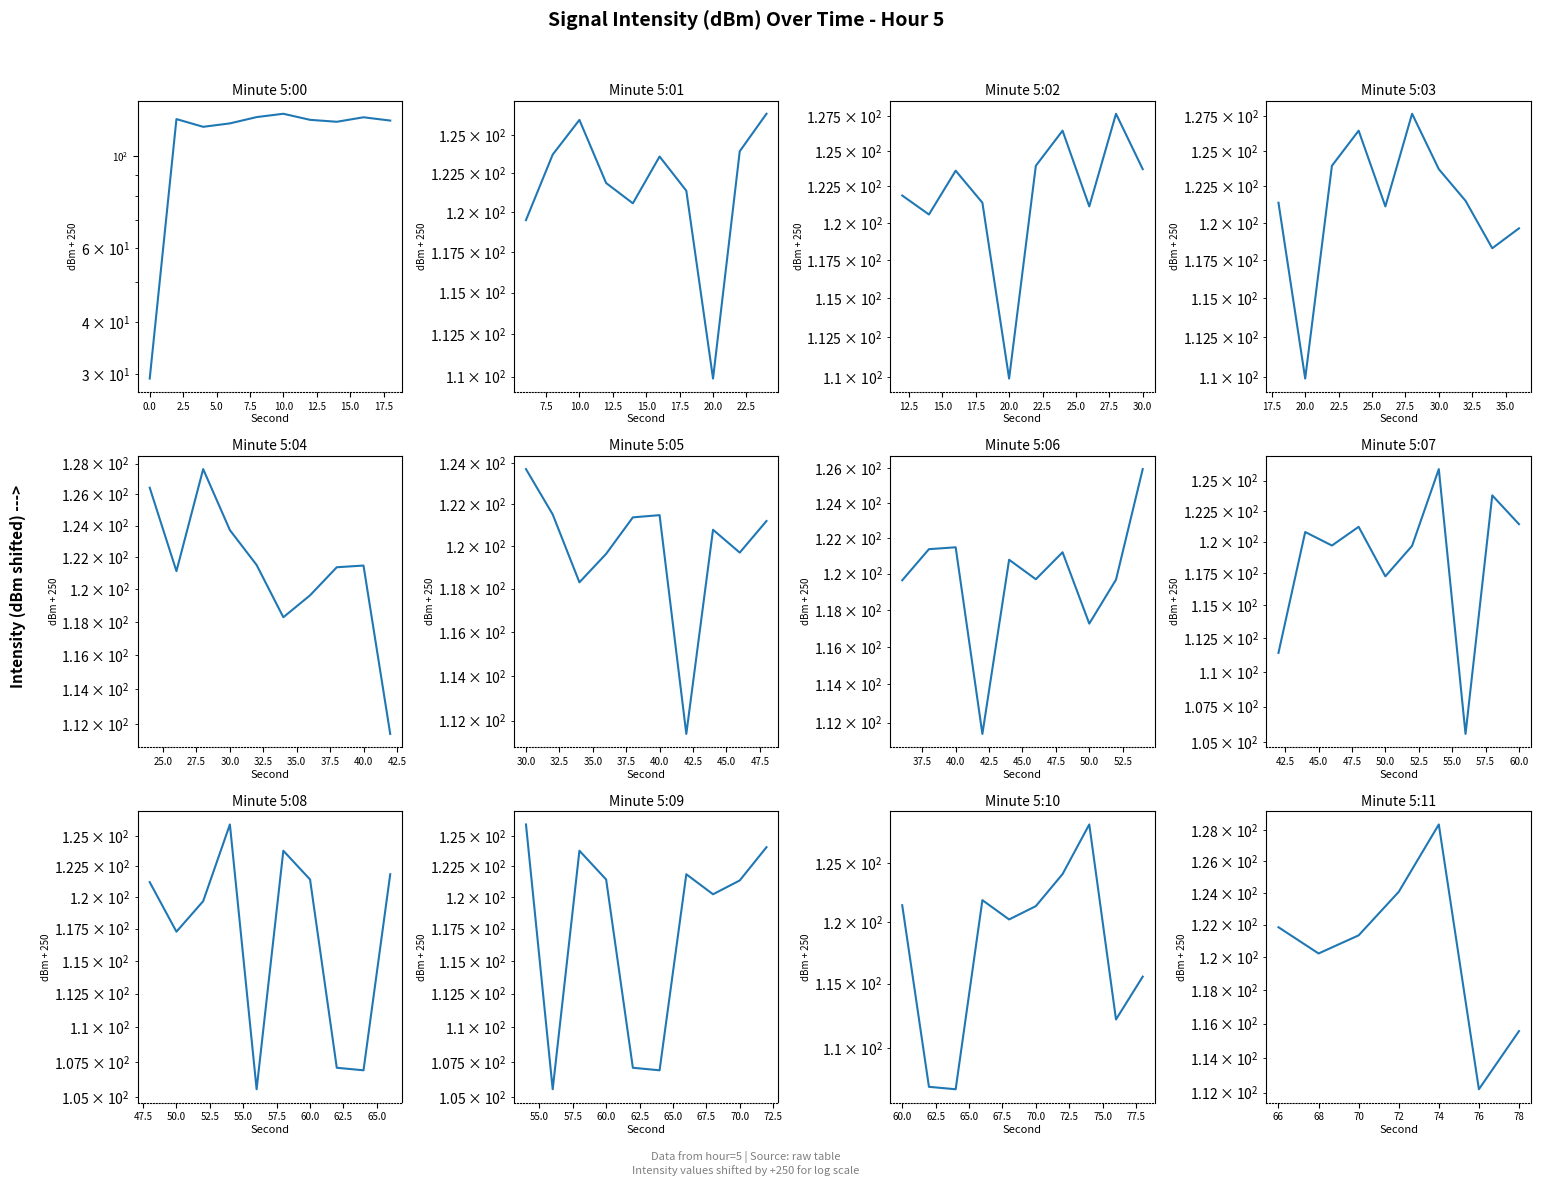

What position from the left is 5.0?

4